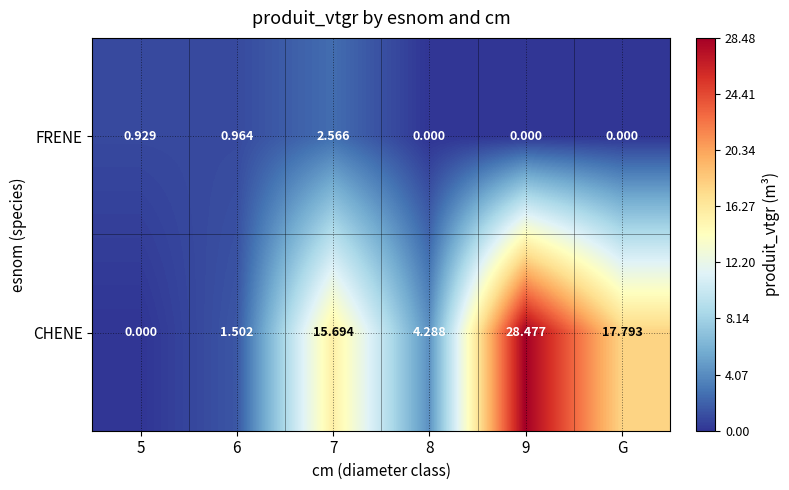

Rank the series at 9 from lowest to highest value.

FRENE, CHENE